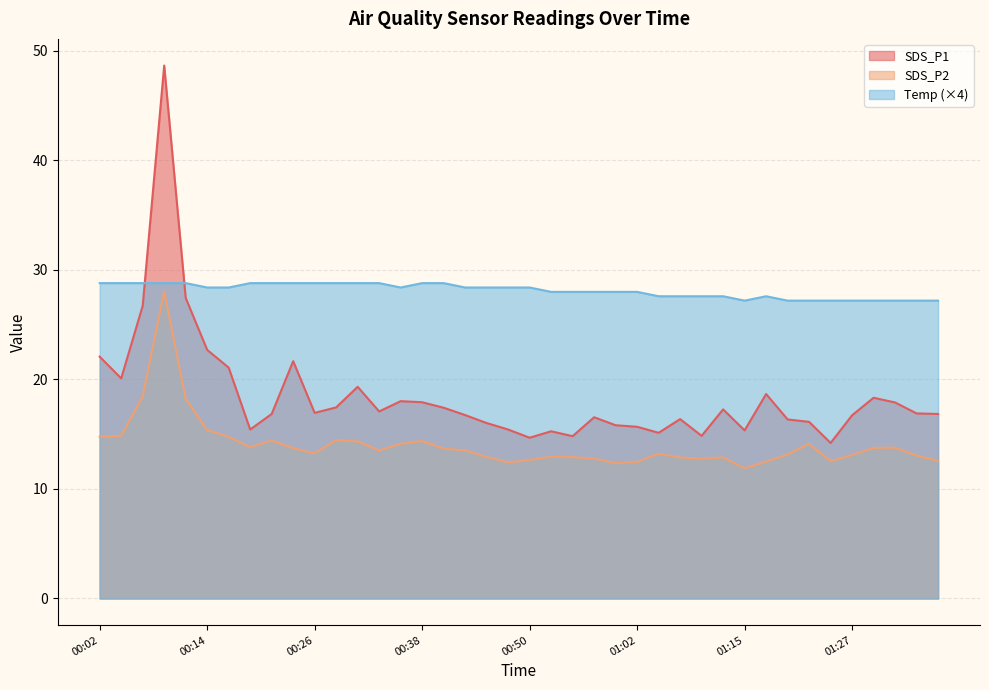

True or false: Temp and SDS_P2 cross at least once.

False